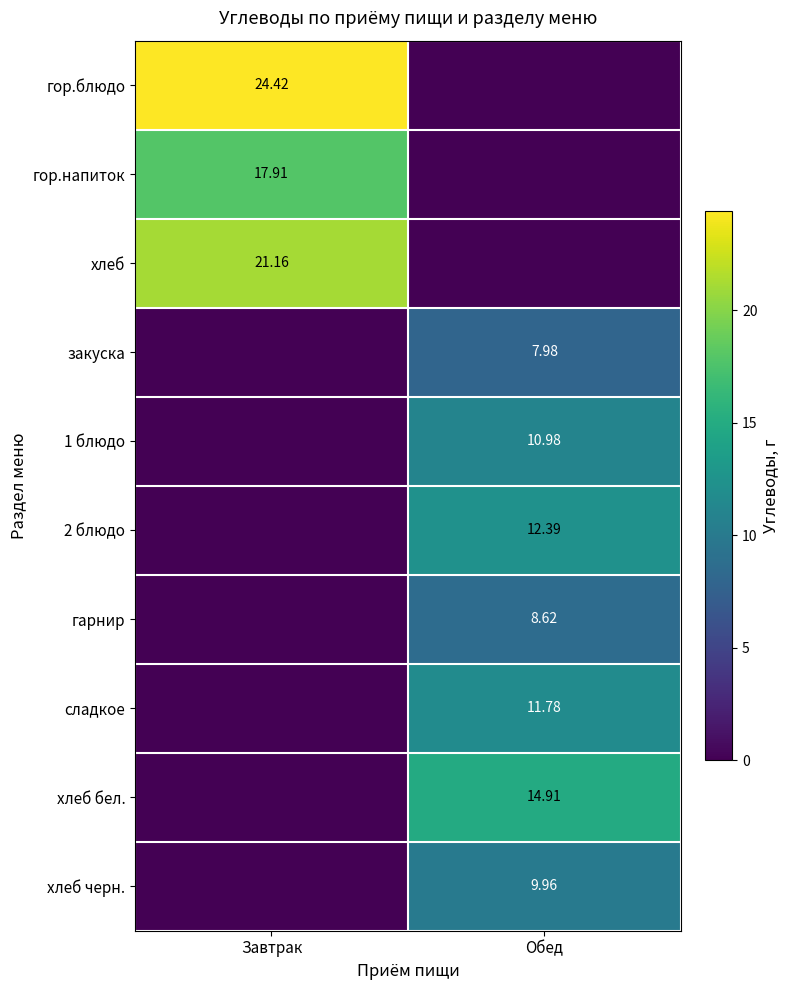

Which has a higher value, Обед or Завтрак?

Завтрак